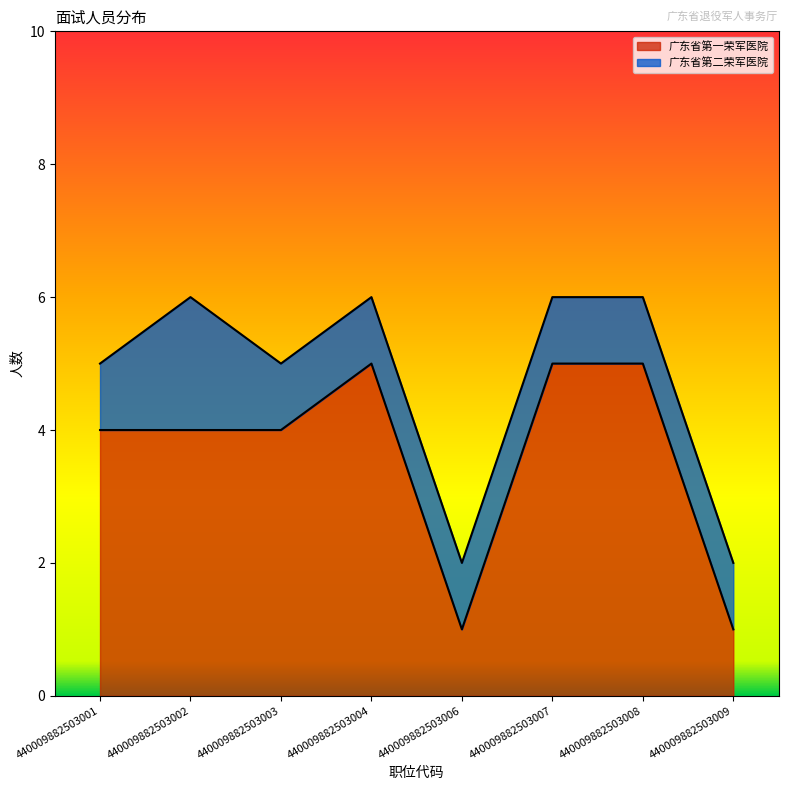

Reading left to right, what are all the values shown in this chart?

4	4	4	5	1	5	5	1